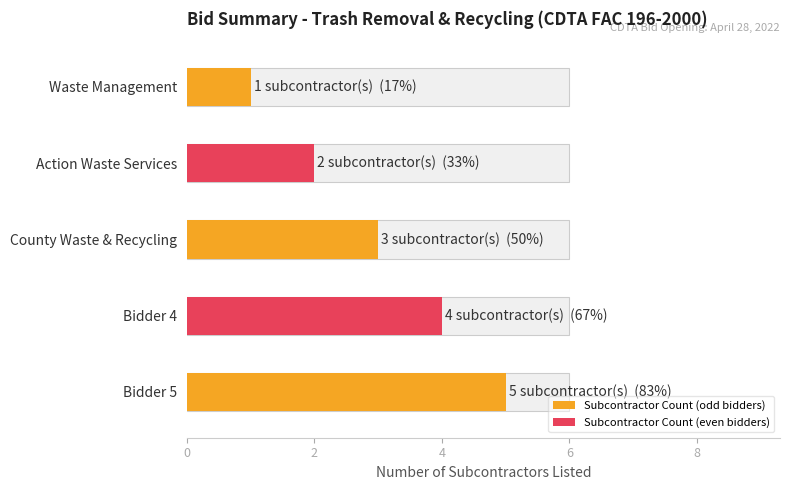

What is the difference between the values at Bidder 4 and Action Waste Services?

2